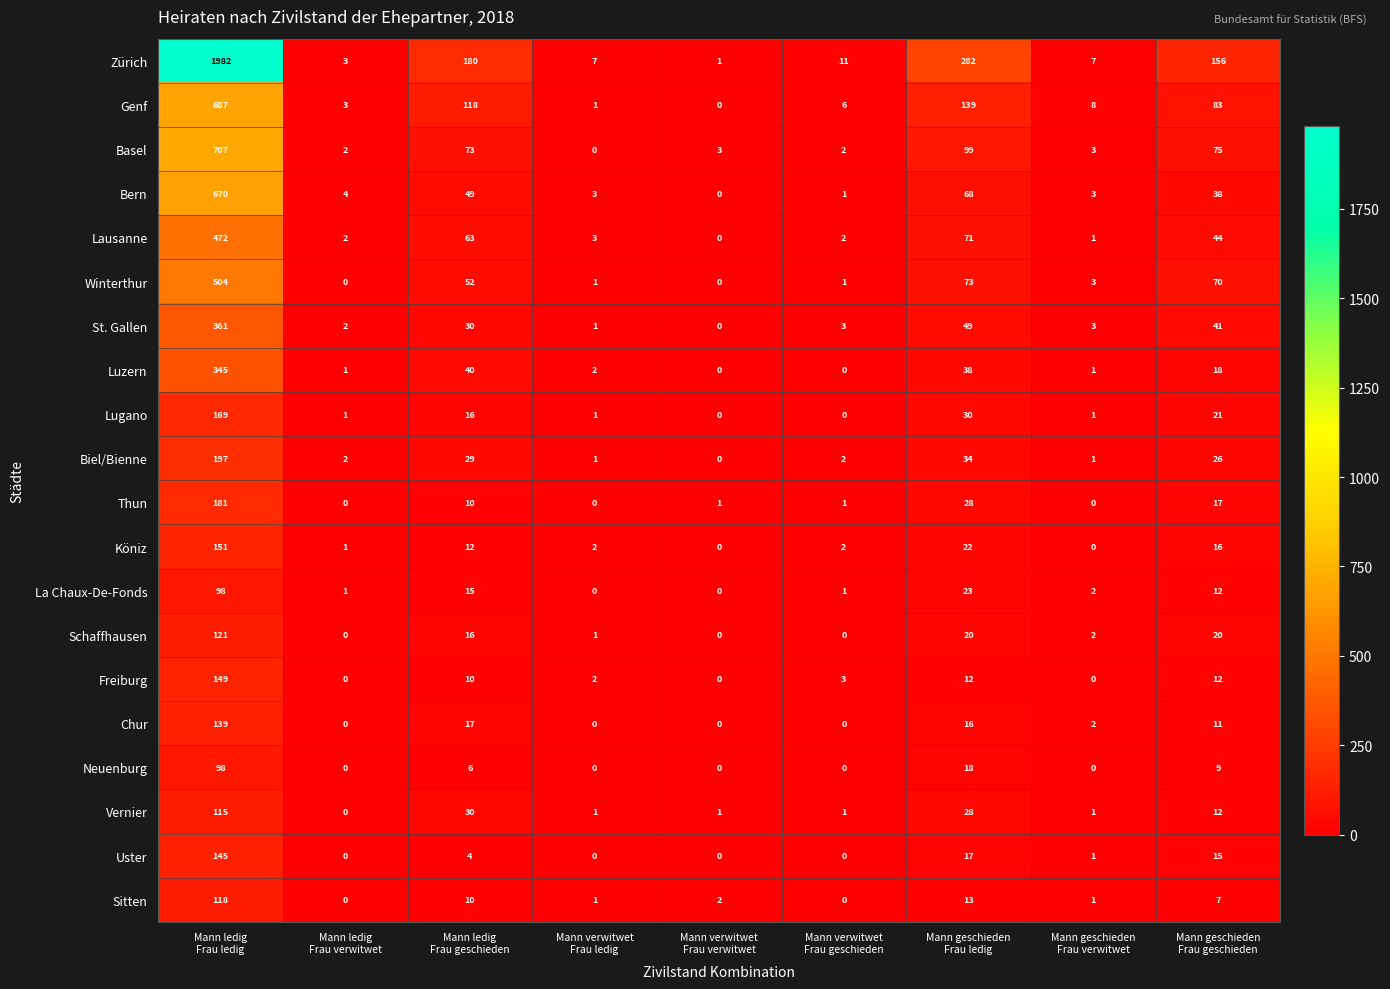

Count the number of data series in this chart.

20